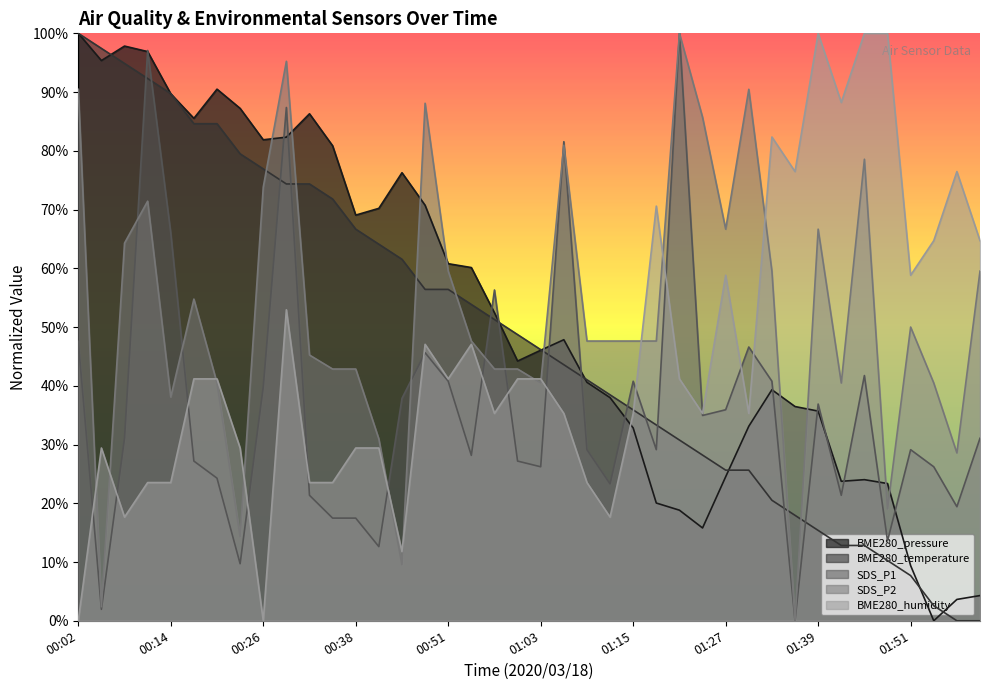

At which category does the chart reach its peak across all series?

00:02